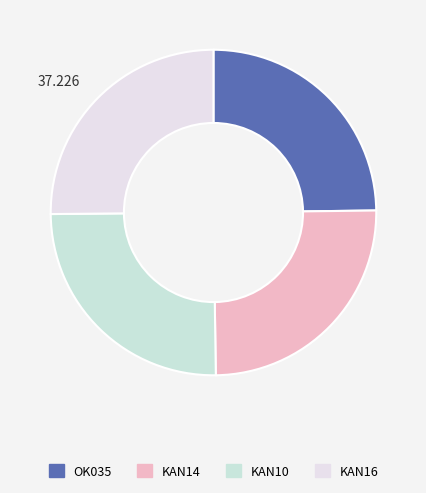

What is the smallest slice in the pie chart?

OK035